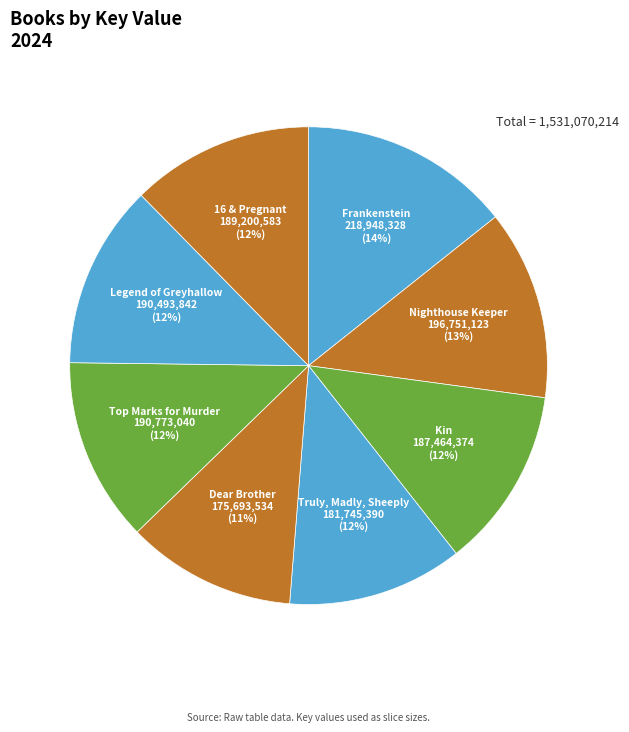

Which slice is the largest?

Frankenstein